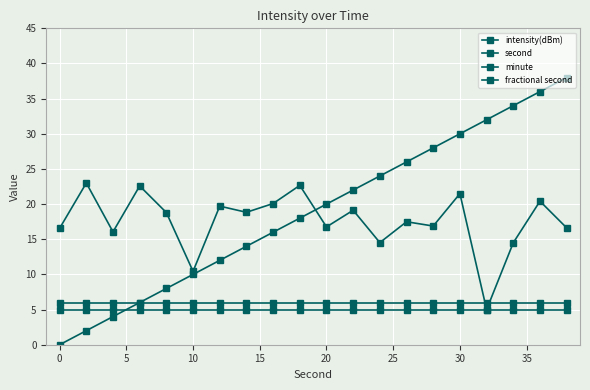

At how many categories does at least one series exceed 25?

7